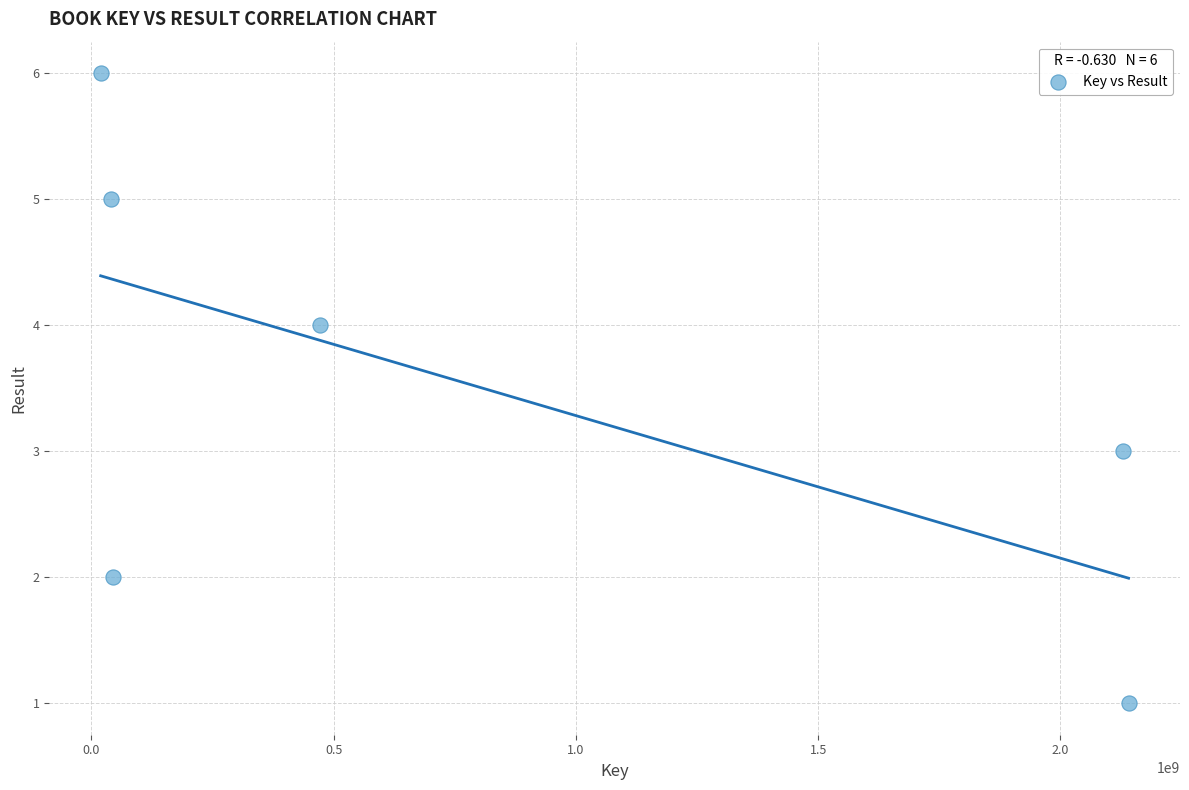

What is the range of Y values (max minus min)?

5